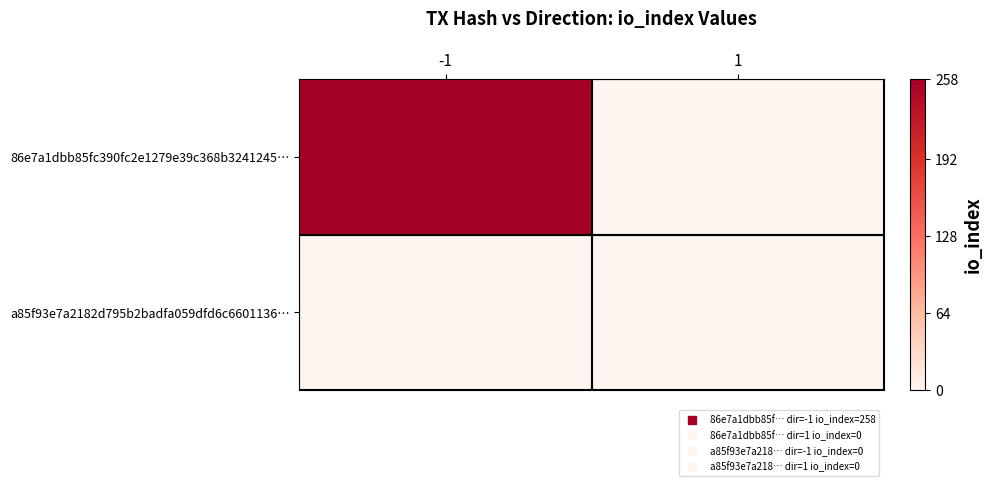

Reading left to right, transcribe all the data shown in this chart.

86e7a1dbb85fc390fc2e1279e39c368b3241245…: -1=258	1=0
a85f93e7a2182d795b2badfa059dfd6c6601136…: -1=0	1=0